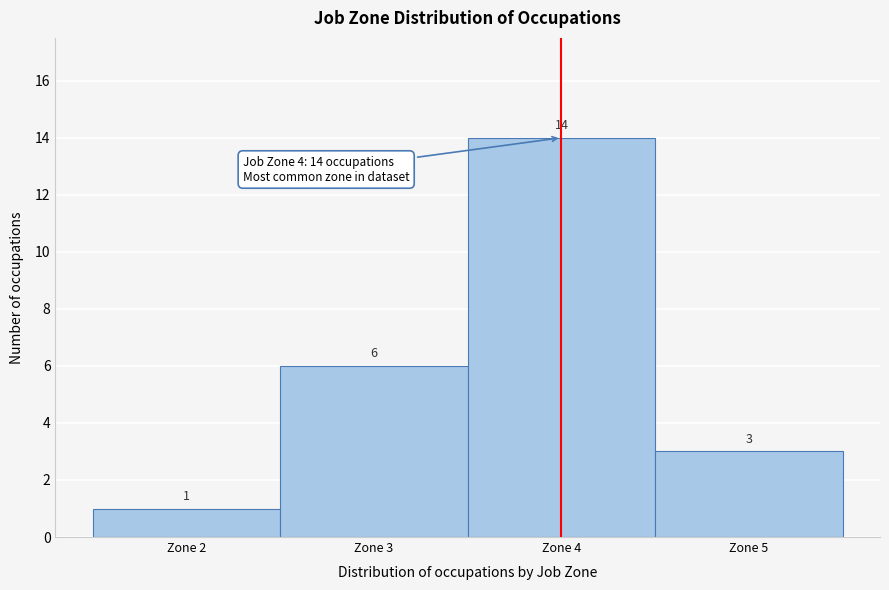

Reading left to right, transcribe this chart: for each bar, give the range it covers on the x-axis and its height.

1.5 to 2.5: 1
2.5 to 3.5: 6
3.5 to 4.5: 14
4.5 to 5.5: 3